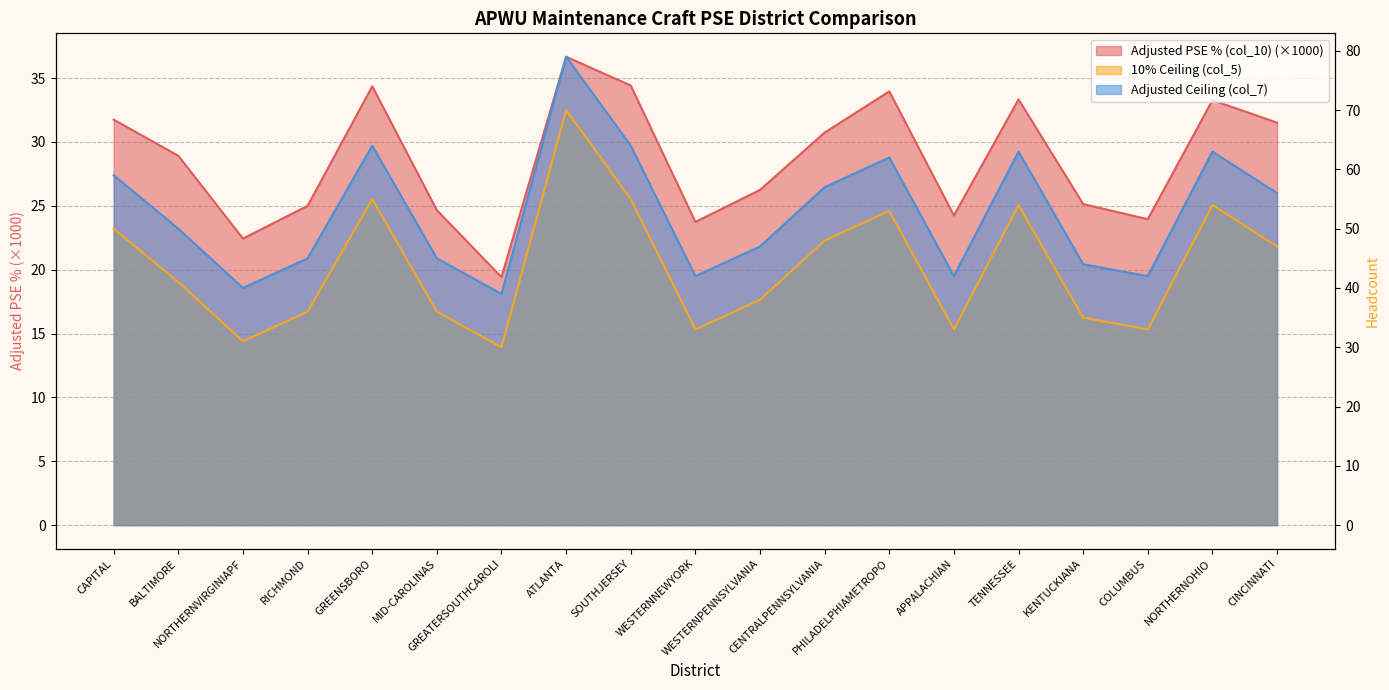

What is the smallest value displayed?

19.4